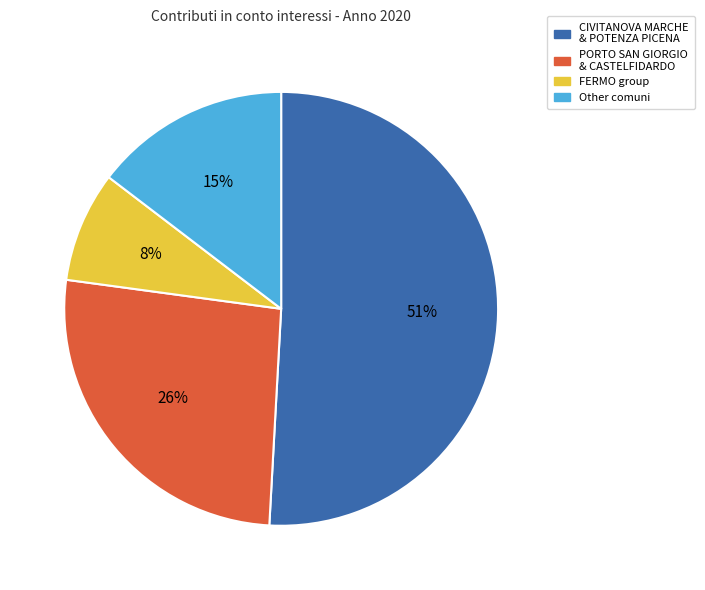

Is there any slice that represents more than half of the pie?

Yes